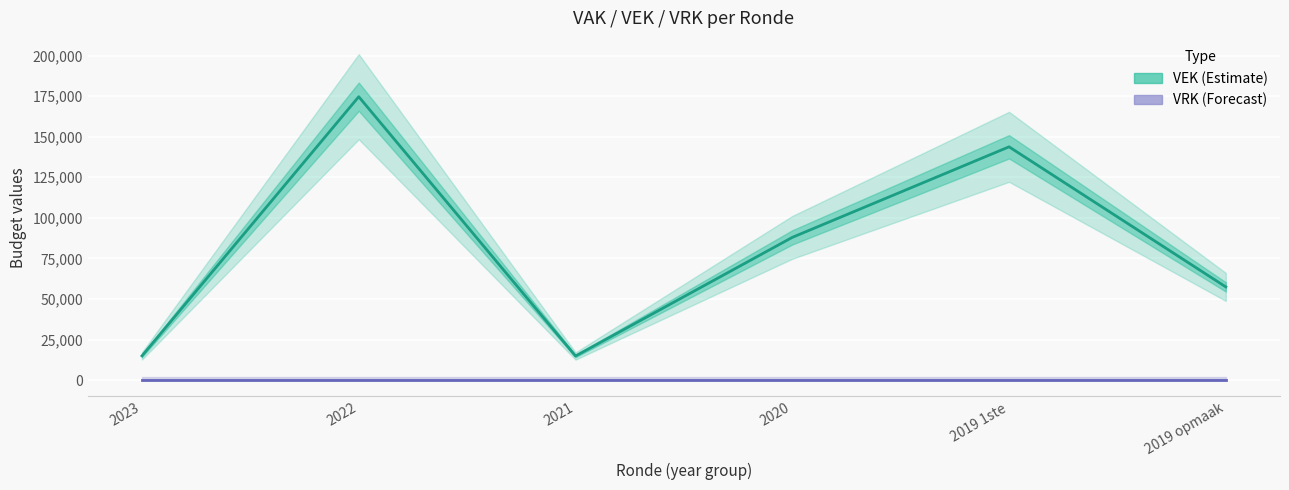

Rank the categories by VRK value from lowest to highest.

2023, 2022, 2021, 2020, 2019 1ste, 2019 opmaak